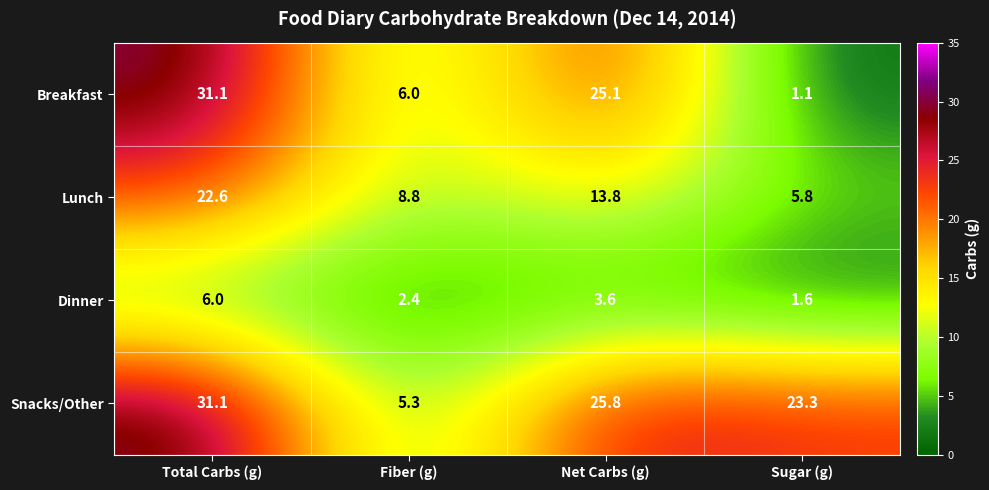

Reading left to right, transcribe all the data shown in this chart.

Breakfast: 31.1	6.0	25.1	1.1
Lunch: 22.6	8.8	13.8	5.8
Dinner: 6.0	2.4	3.6	1.6
Snacks/Other: 31.1	5.3	25.8	23.3